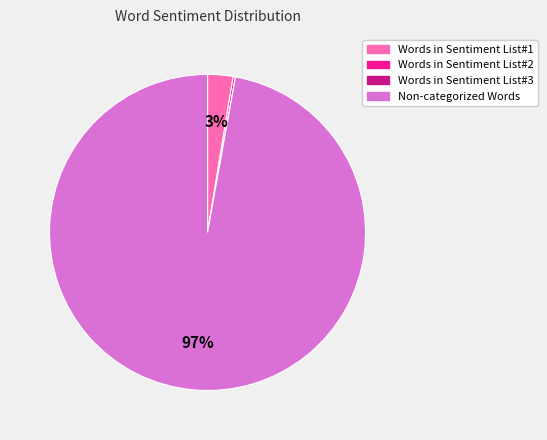

What is the largest slice in the pie chart?

Non-categorized Words